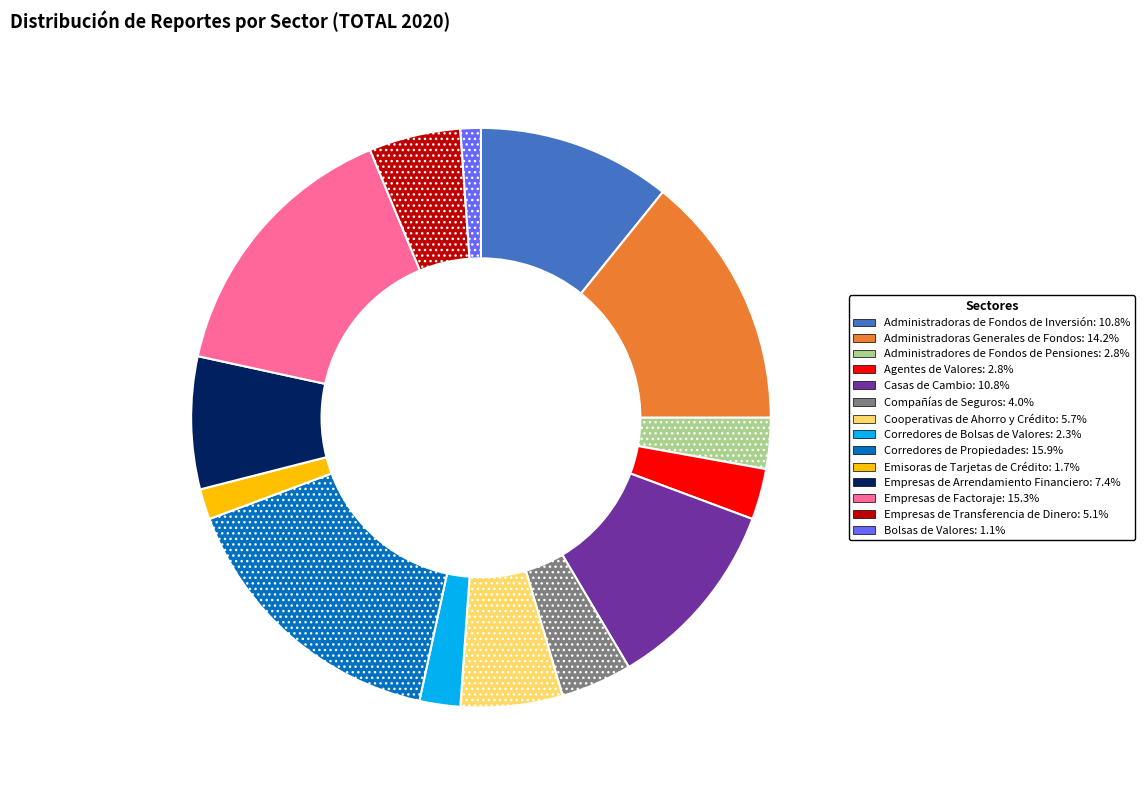

Is there a majority slice in this chart?

No